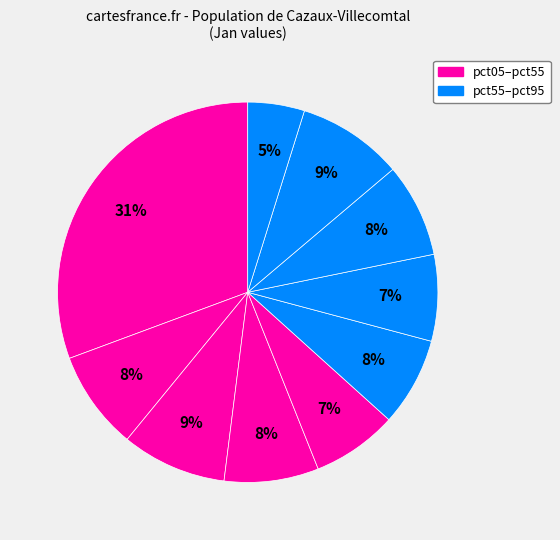

How many slices are in this pie chart?

10